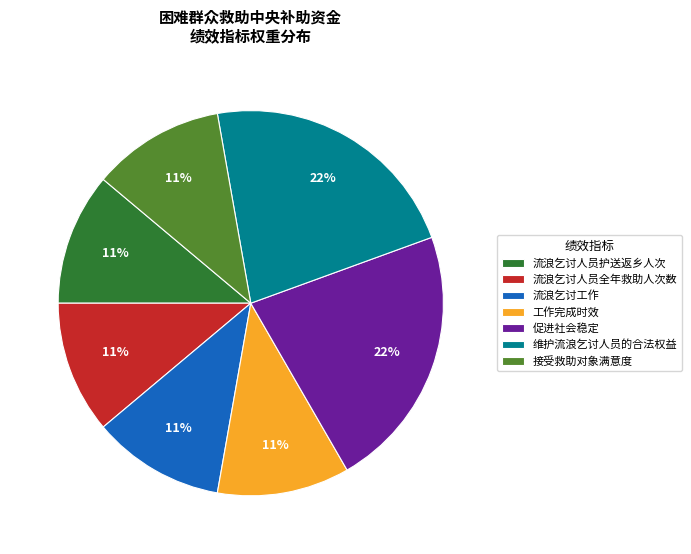

Is it true that 维护流浪乞讨人员的合法权益 is 22% of the pie?

True